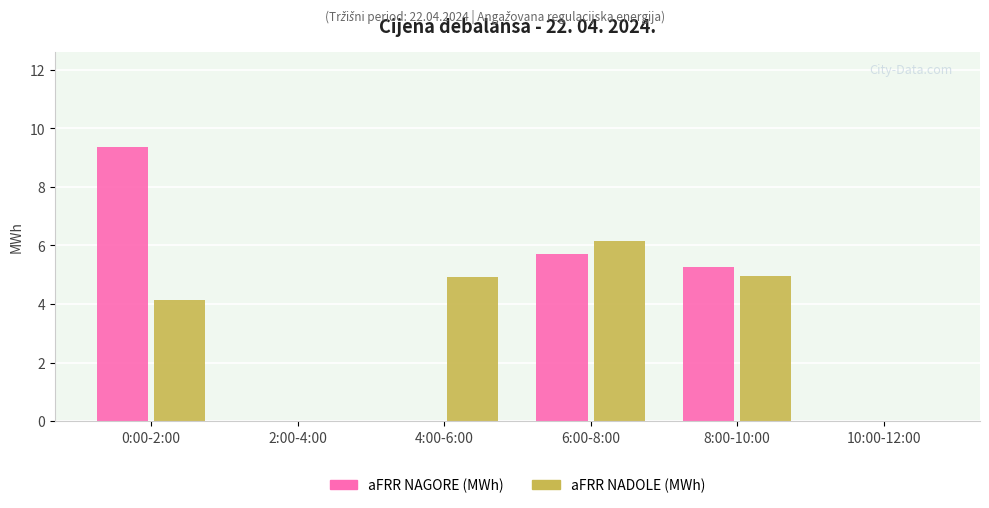

What is the total value across all series at 4:00-6:00?

4.9